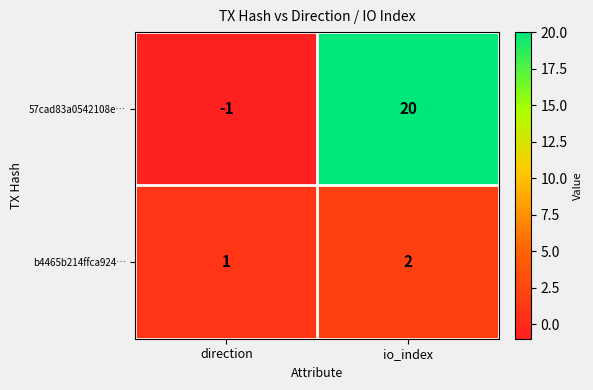

What is the approximate value of 57cad83a0542108e… at io_index, to the nearest 10?

20